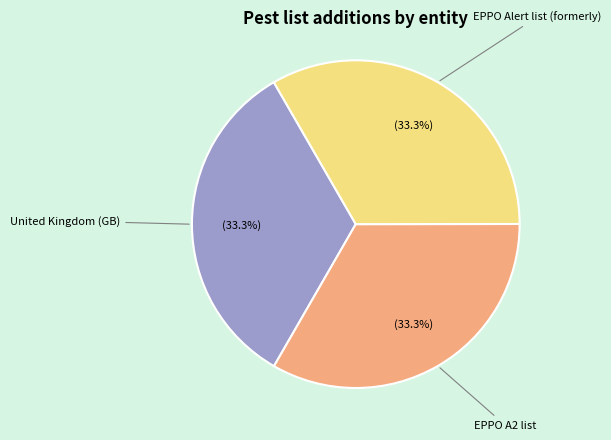

How many segments does this pie chart have?

3